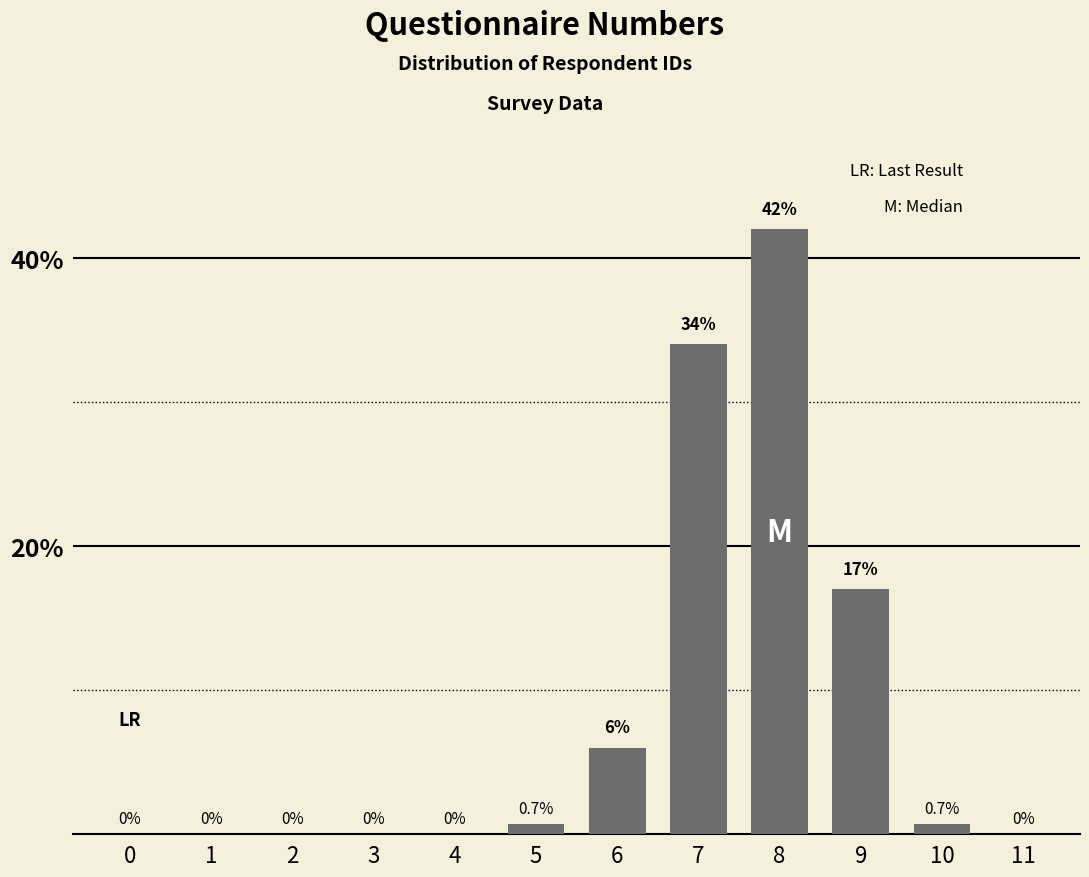

Reading right to left, extract all data points from this chart.

11=0.0	10=0.7	9=17.0	8=42.0	7=34.0	6=6.0	5=0.7	4=0.0	3=0.0	2=0.0	1=0.0	0=0.0